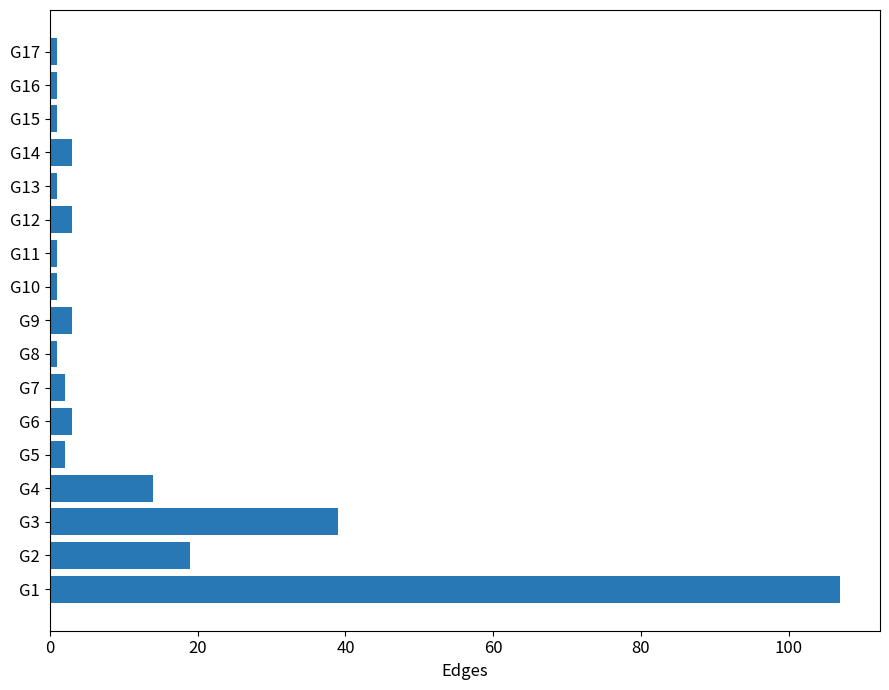

What is the average value?

12